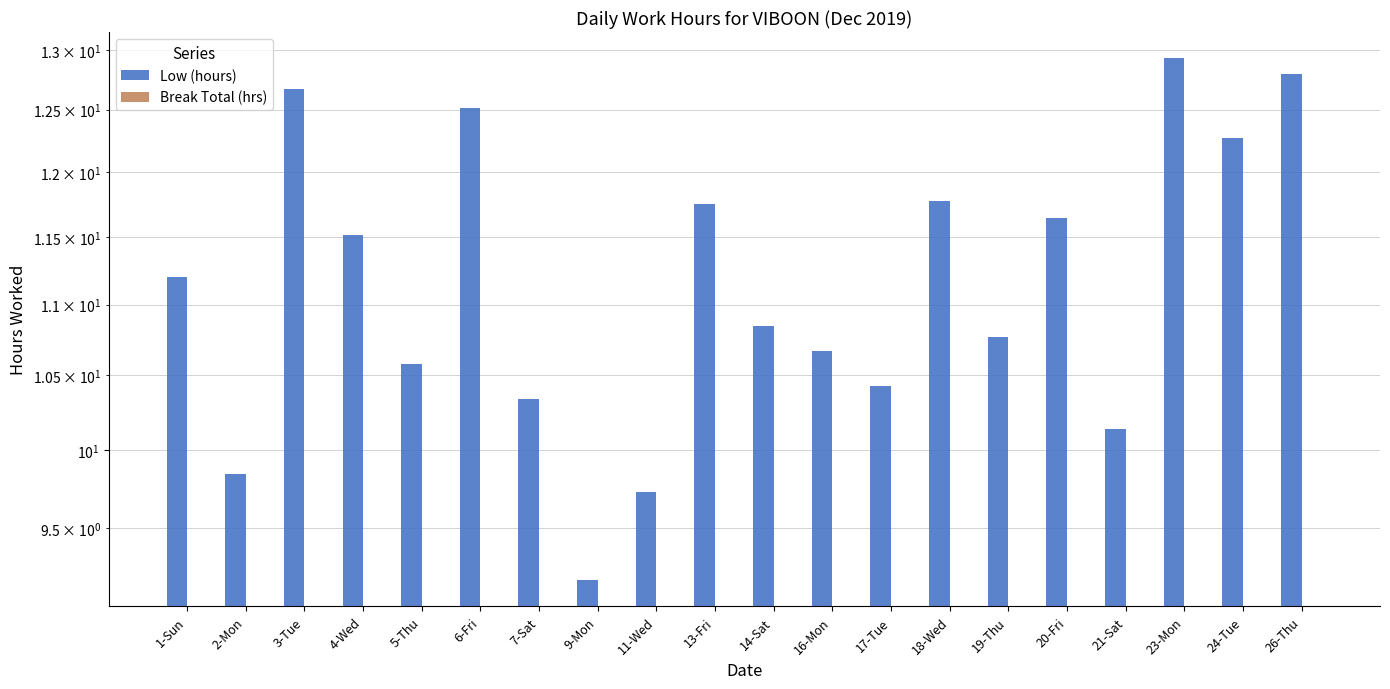

List the series in order of their peak value, lowest first.

Break Total (hrs), Low (hours)